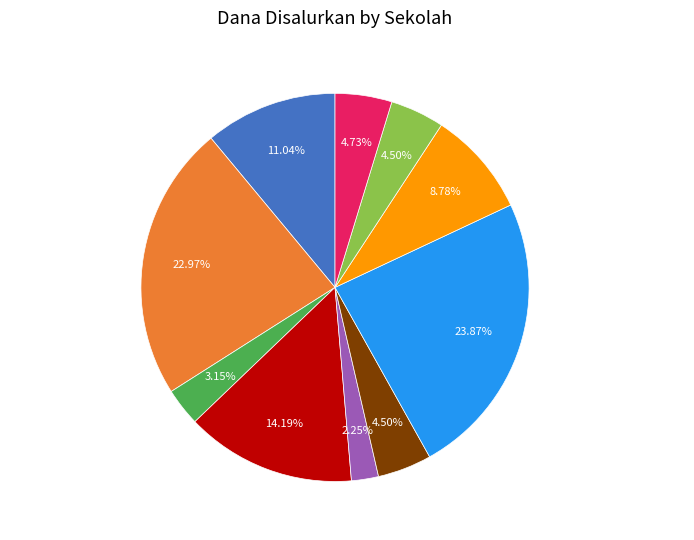

What is the total percentage of SD NEGERI LEMBONTONARA and SD NEGERI BENCUE?

26.1%